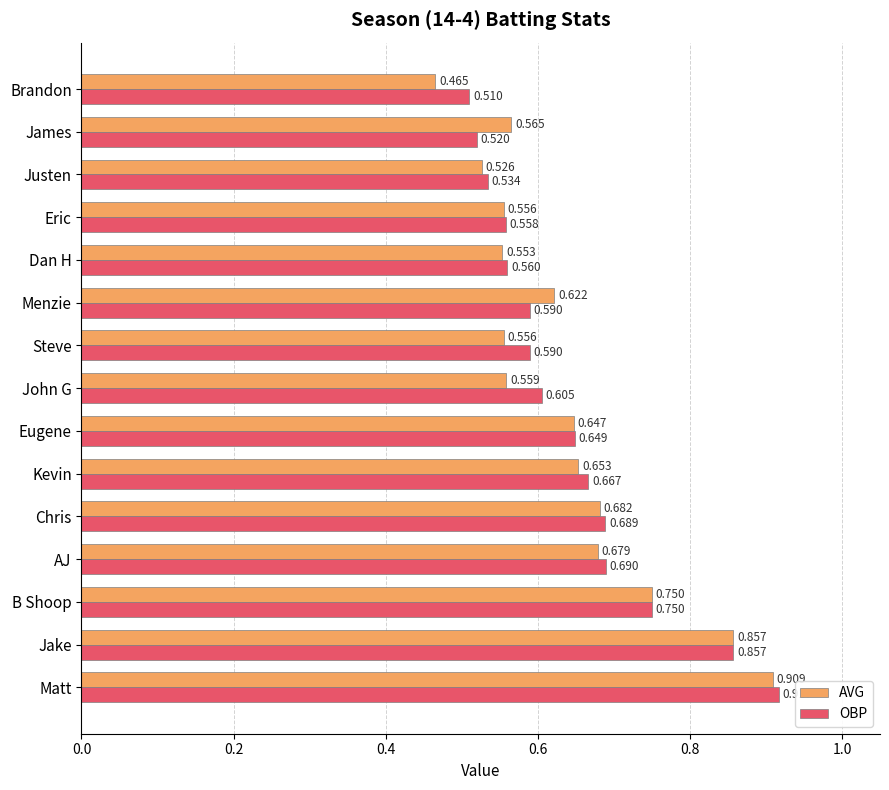

Which series changed the most between John G and Justen?

OBP